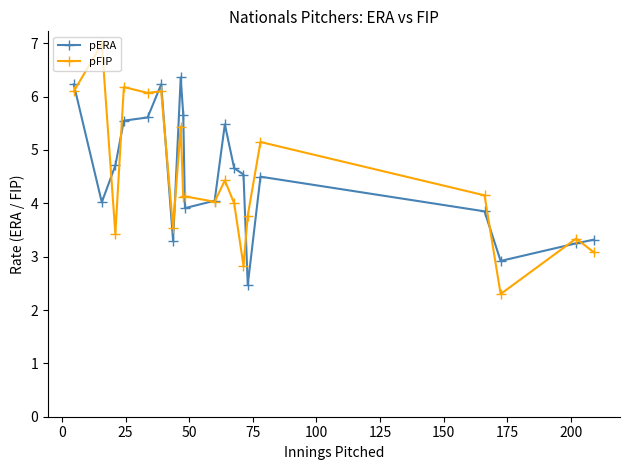

How many intersections are there between pFIP and pERA?

12